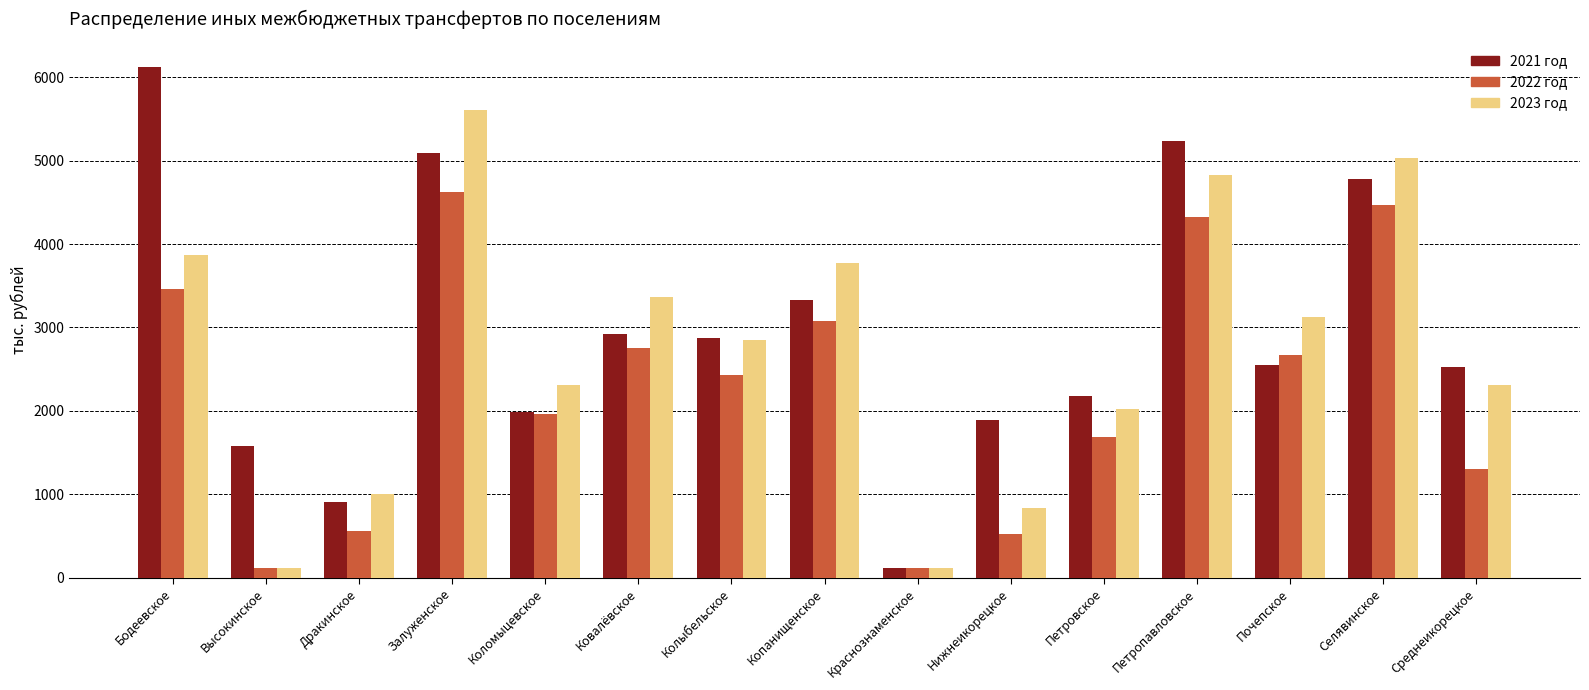

What position from the right is Колыбельское?

9